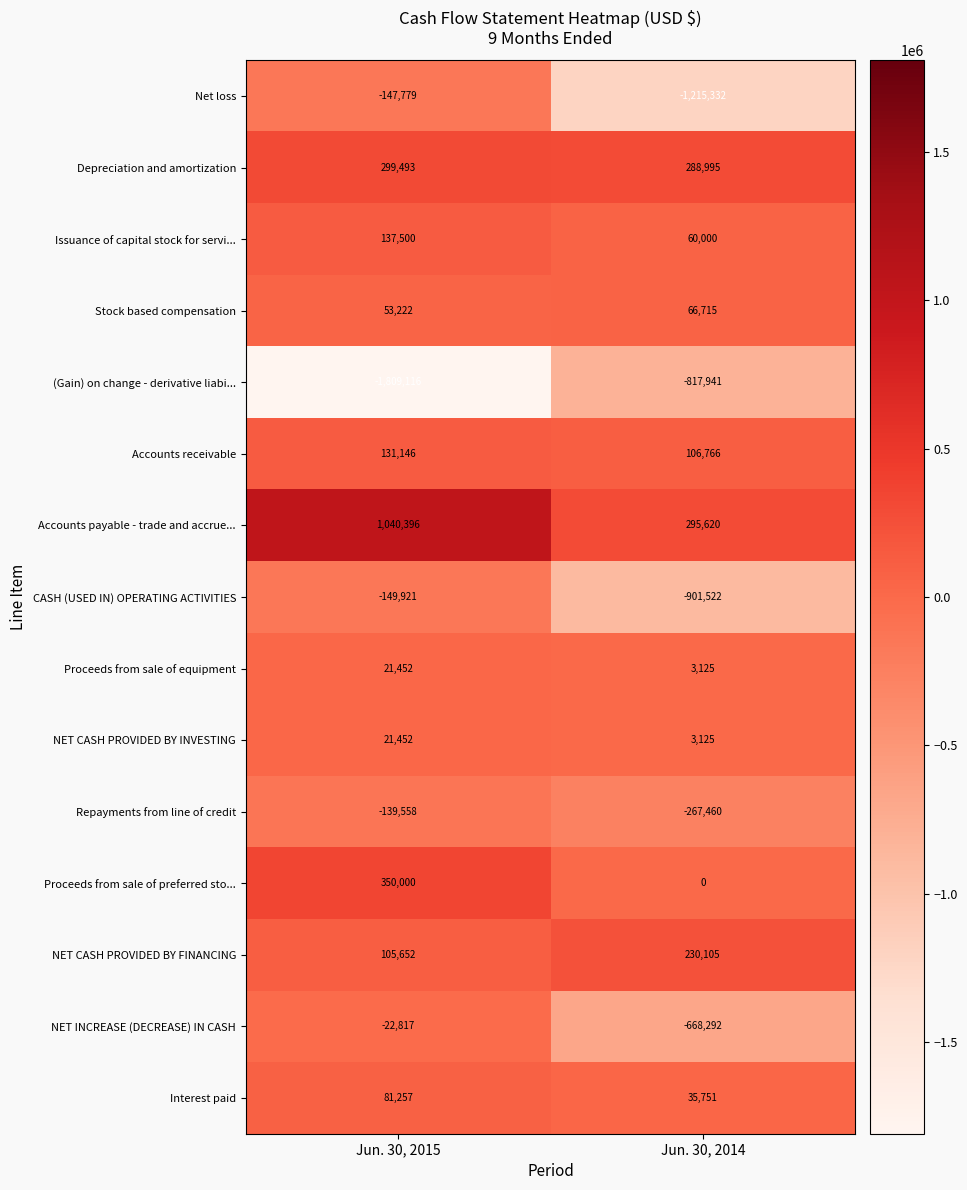

What is the average value of the Interest paid series?

58504